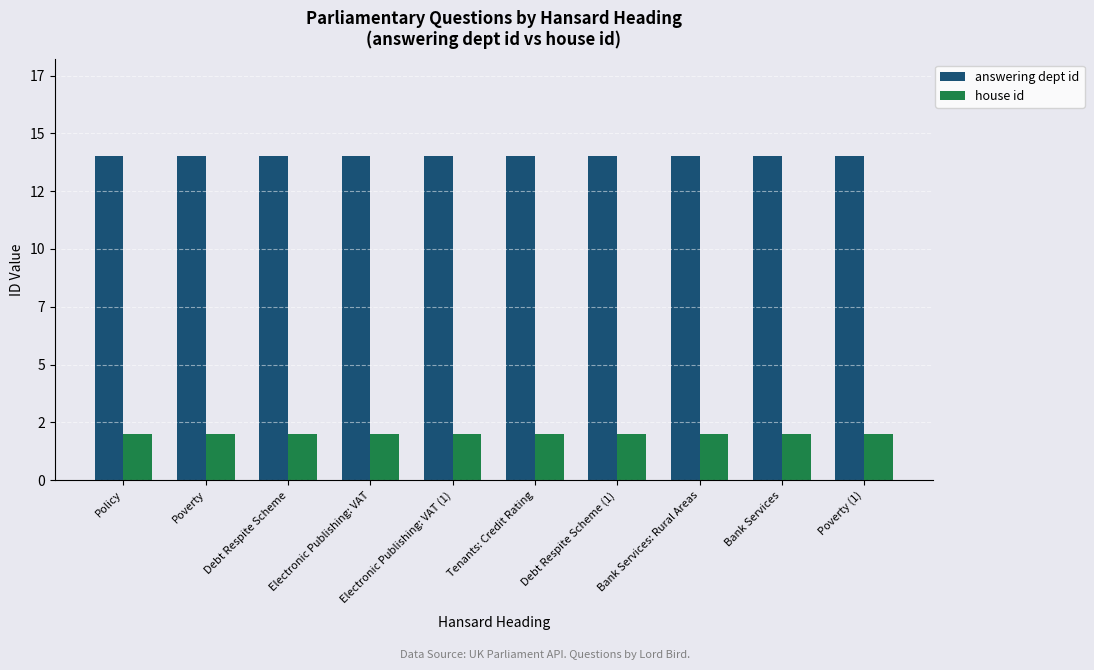

Which series has the largest total across all categories?

answering dept id